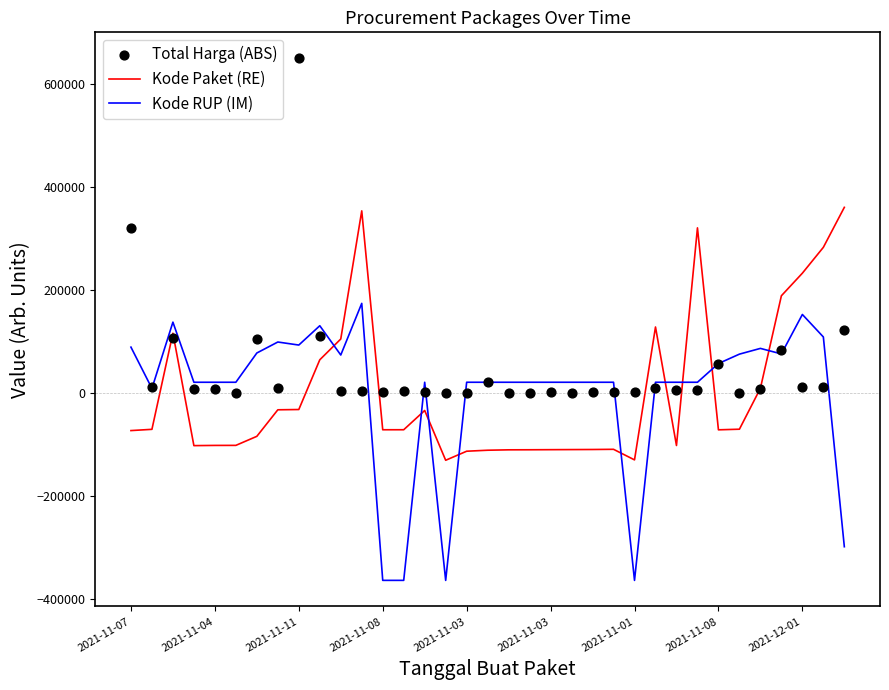

At how many categories does at least one series exceed -106333?

35